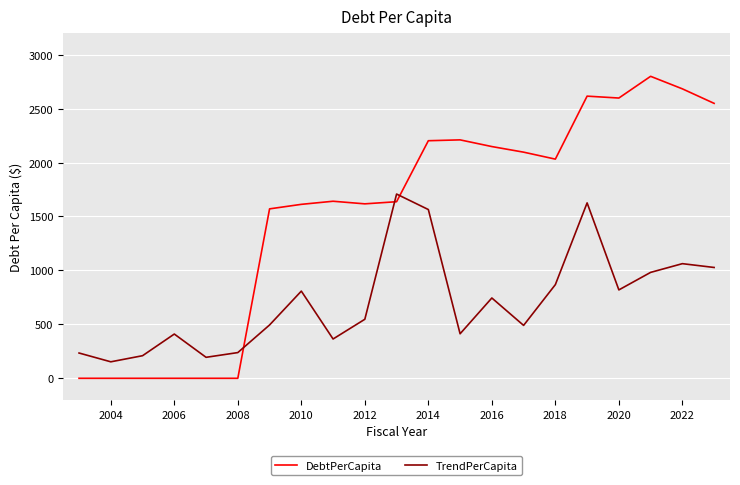

Which series has the largest total across all categories?

DebtPerCapita